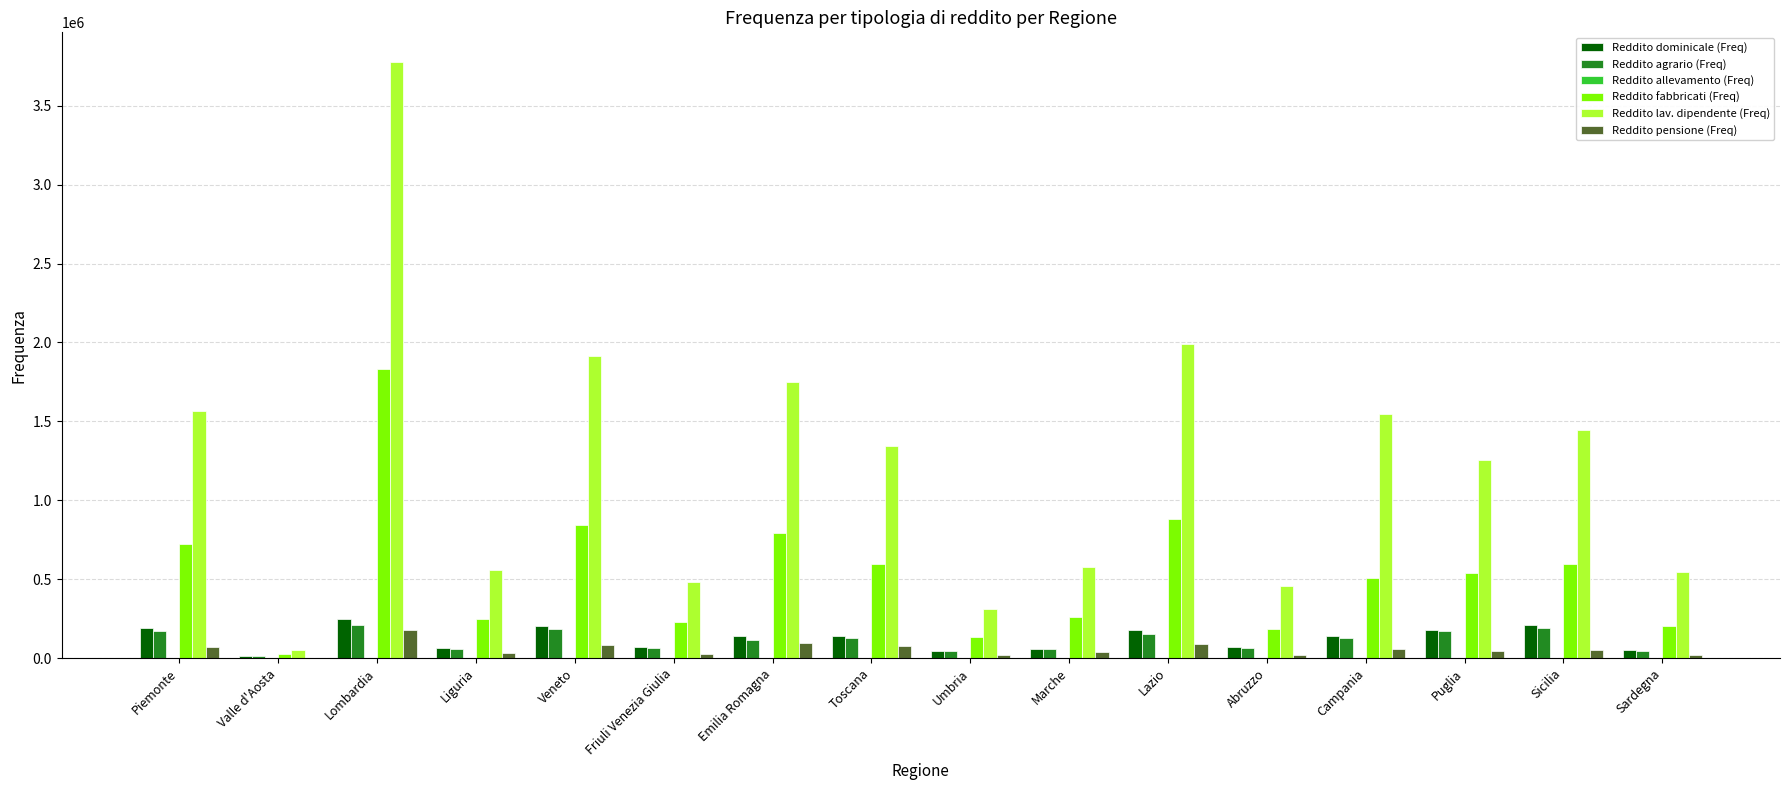

Is it true that Reddito pensione (Freq) equals 49885 at Sicilia?

True